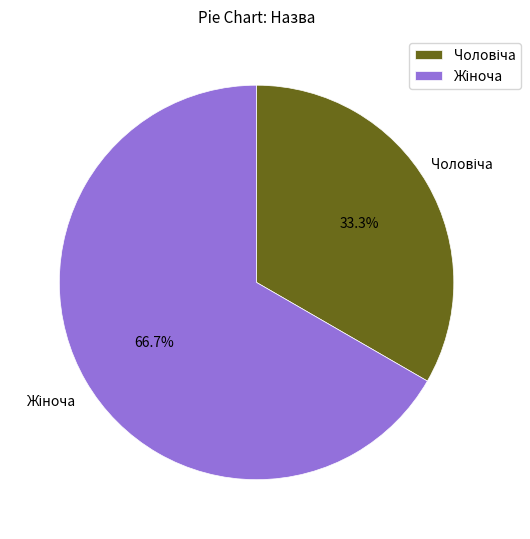

Does any single category account for the majority?

Yes